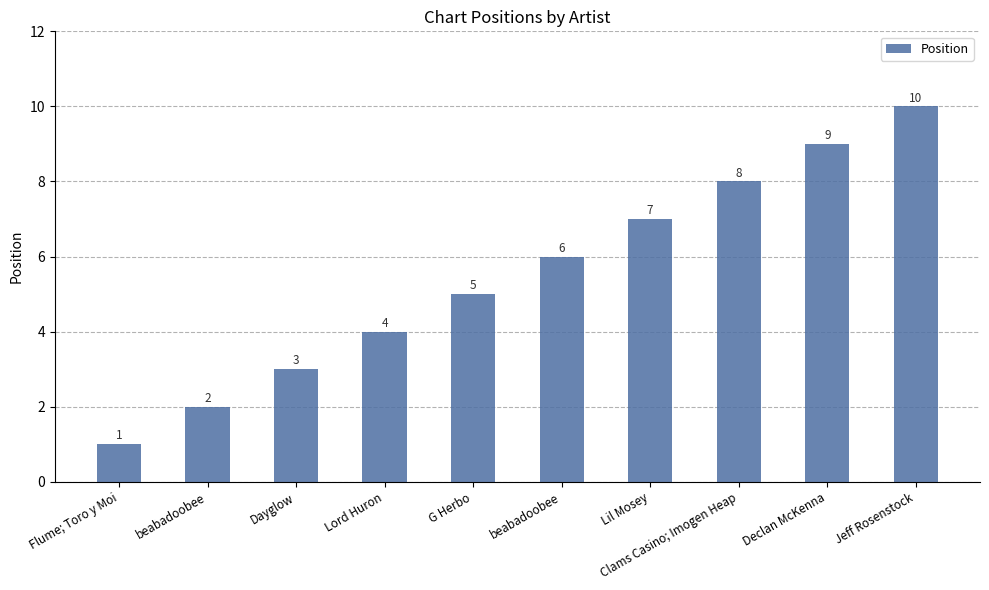

Reading right to left, what are all the values shown in this chart?

10	9	8	7	6	5	4	3	2	1